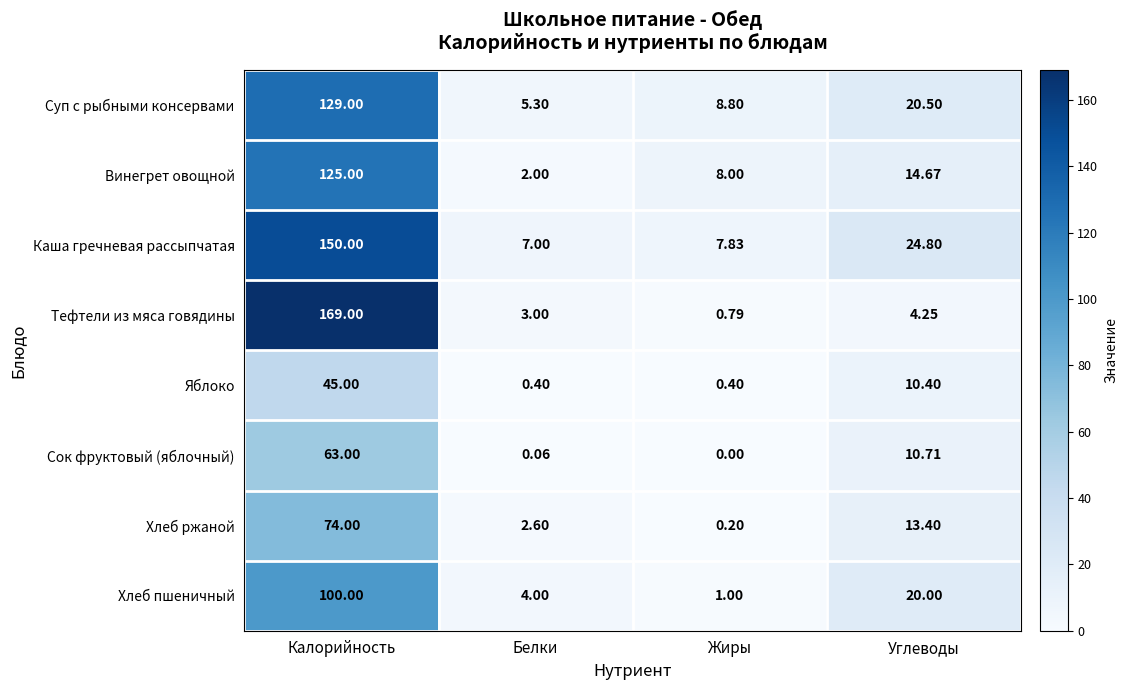

Where is Каша гречневая рассыпчатая nearest to the value 78?

Углеводы